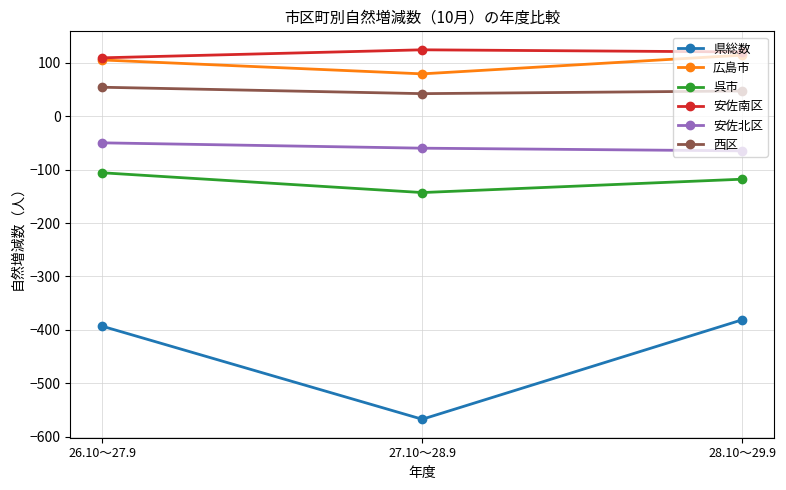

Reading left to right, what are all the values shown in this chart?

県総数: -393	-567	-381
広島市: 105	79	114
呉市: -106	-143	-118
安佐南区: 109	124	120
安佐北区: -50	-60	-65
西区: 54	42	47